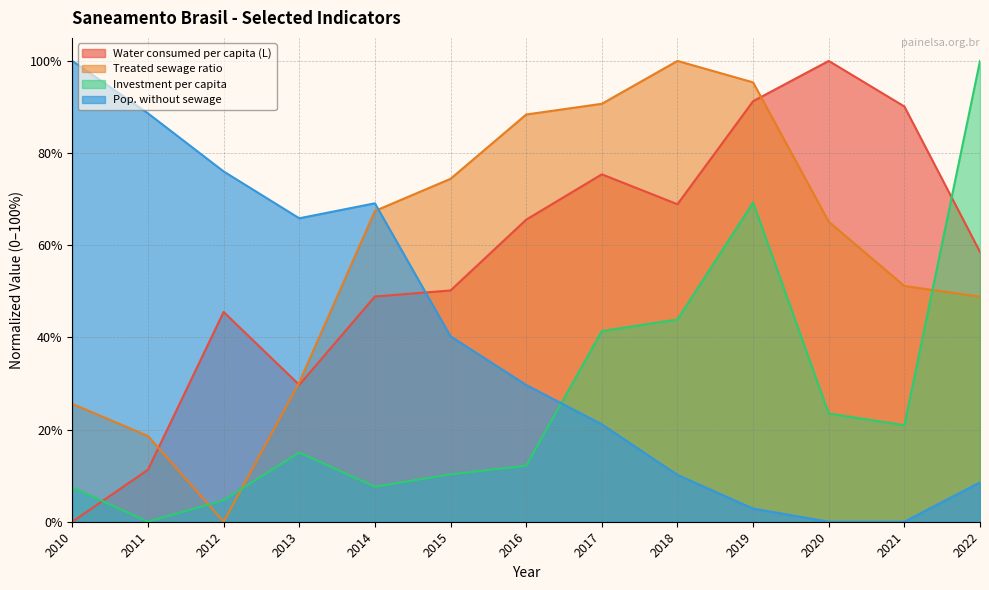

Between 2018 and 2011, which is larger?

2018